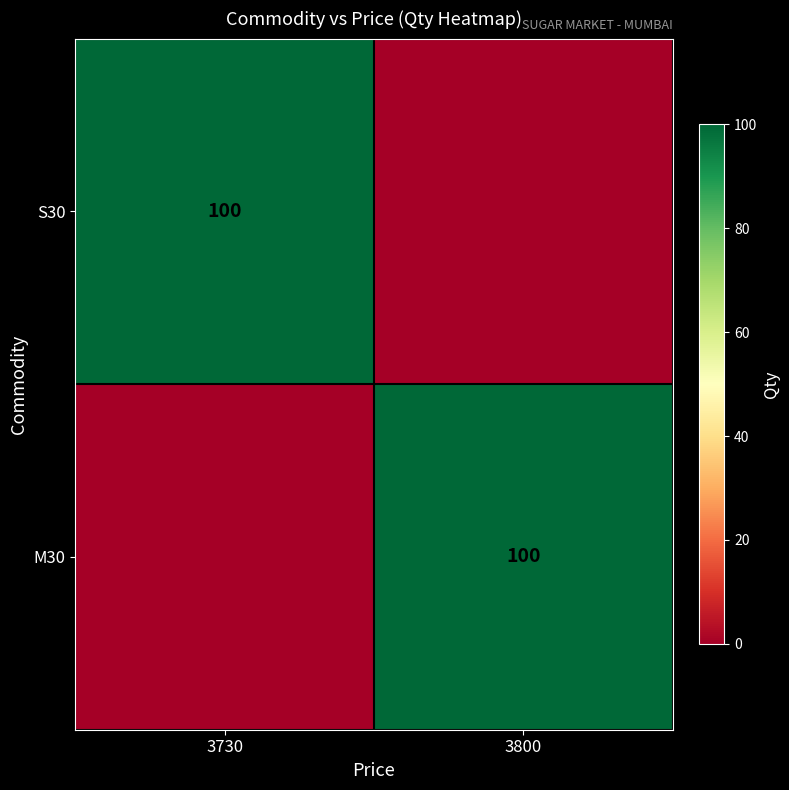

The value of S30 at 3730 is 69. True or false?

False